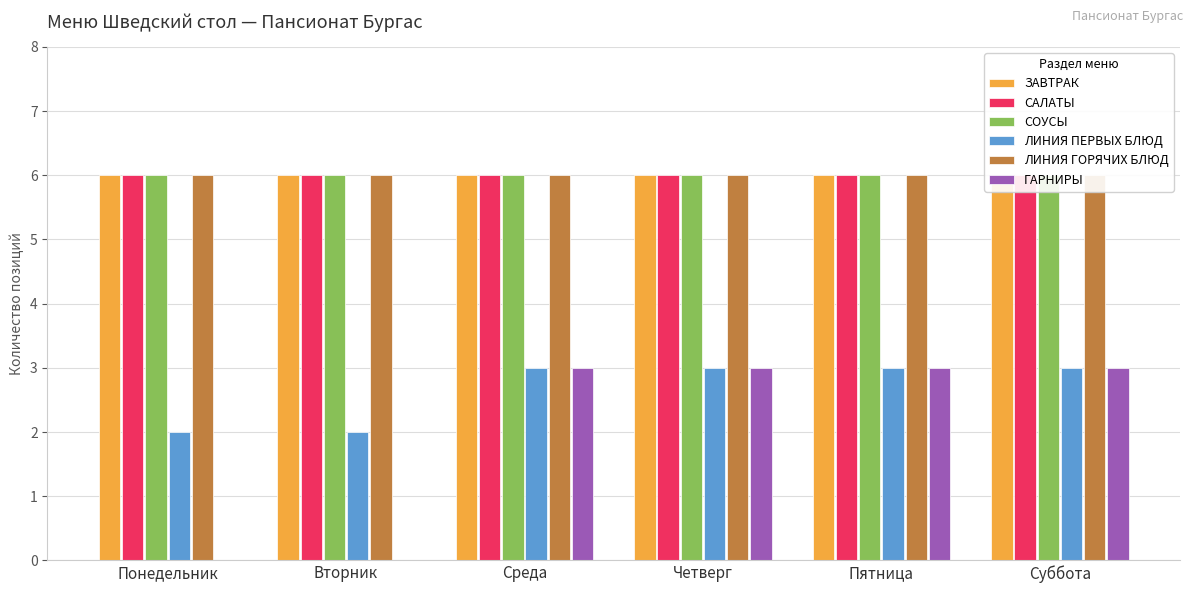

What is the difference between the highest and lowest values at Суббота?

3